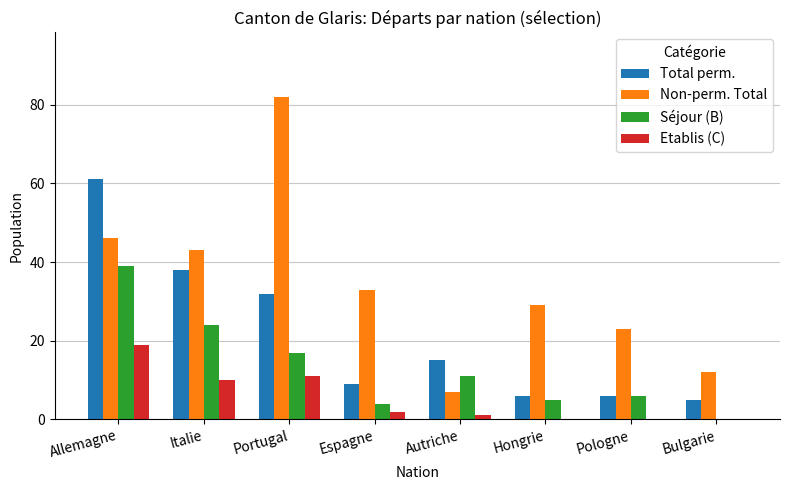

Which series changed the most between Italie and Espagne?

Total perm.